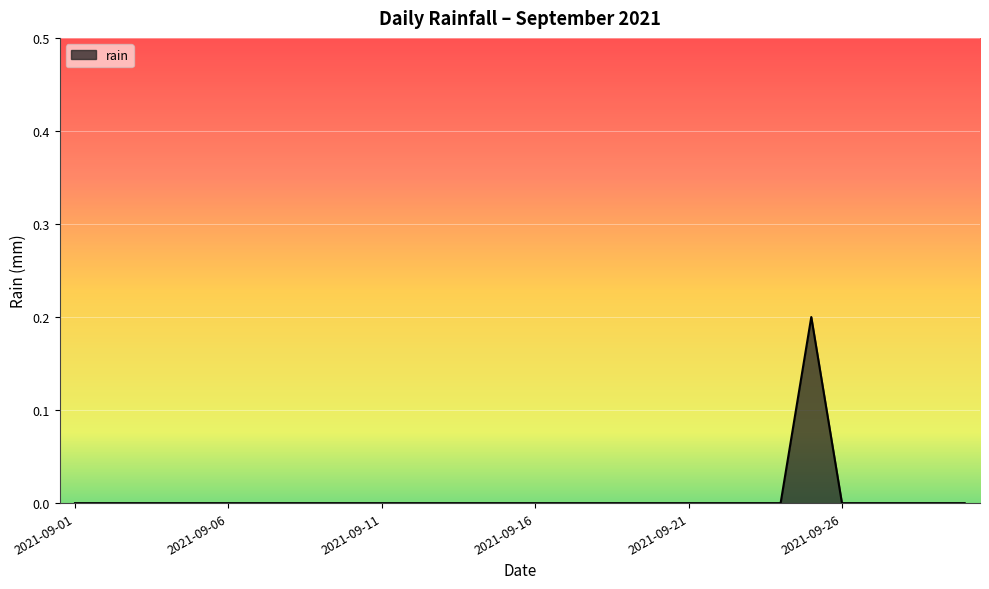

How many lines are shown in the chart?

1